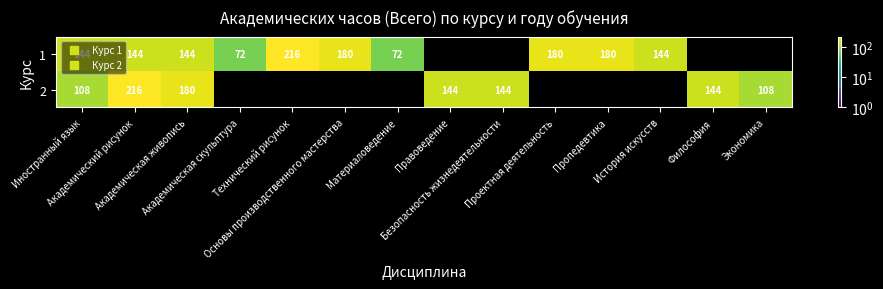

Which series changed the most between Иностранный язык and Технический рисунок?

1